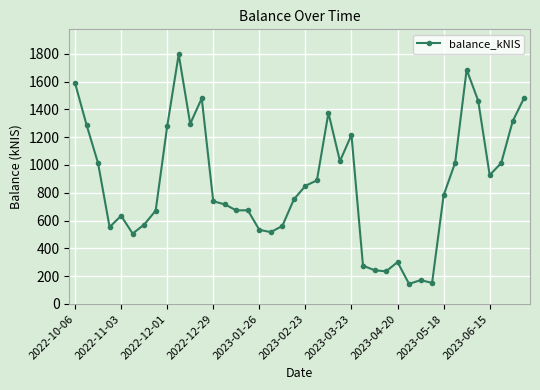

What is the value of the 23rd point from the left?

1374.9